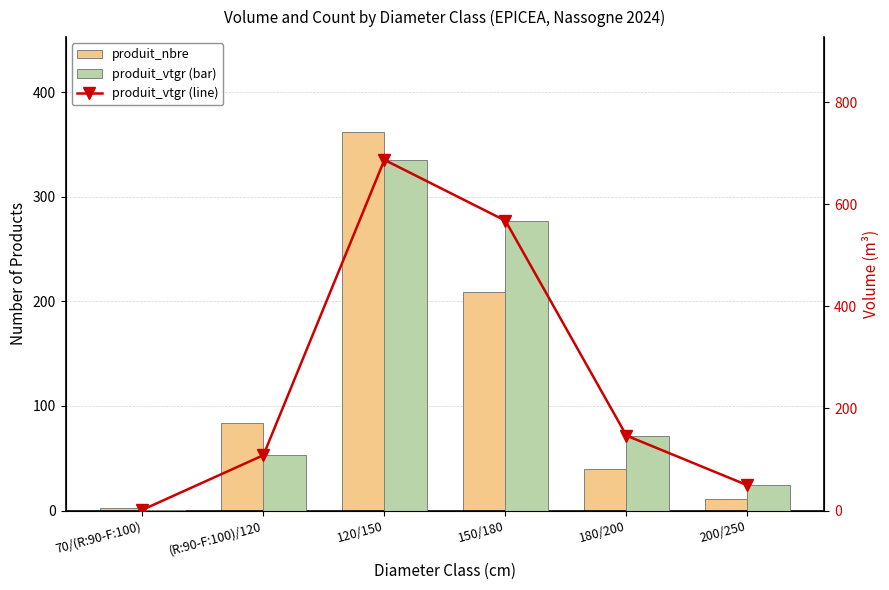

At which label does produit_vtgr (line) first exceed 146?

120/150